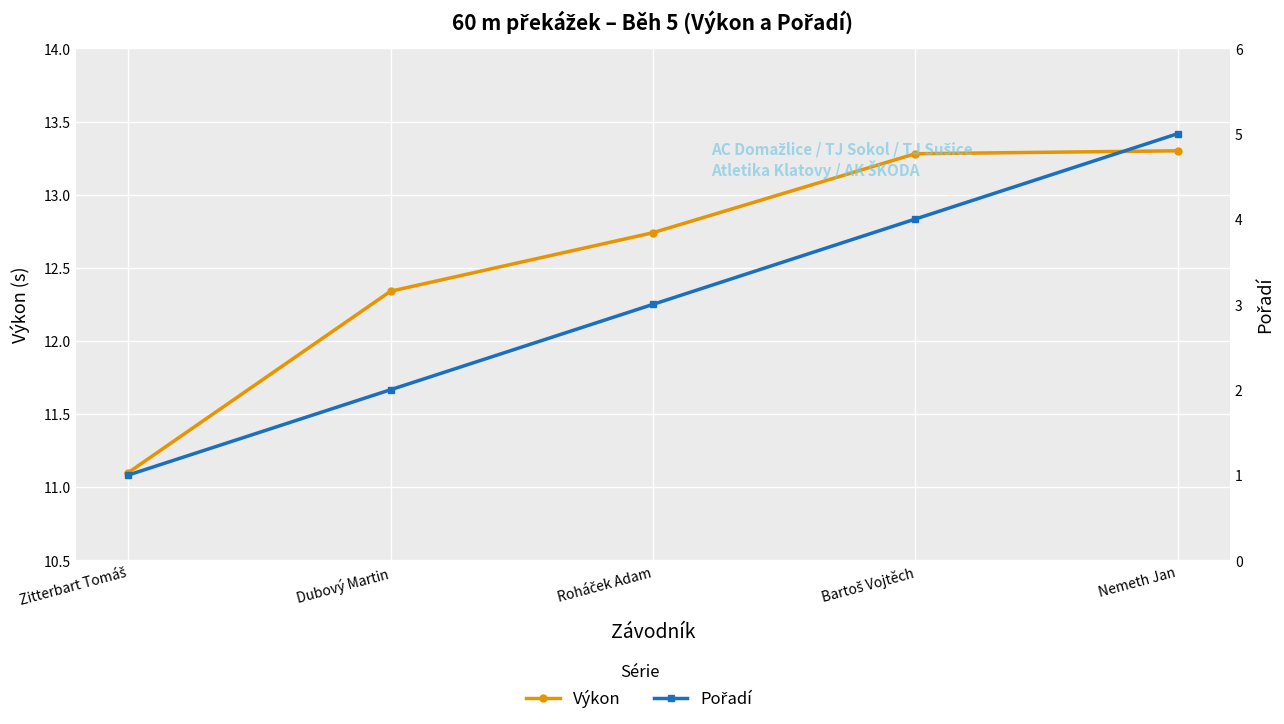

Does the chart display data point markers on the line(s)?

Yes